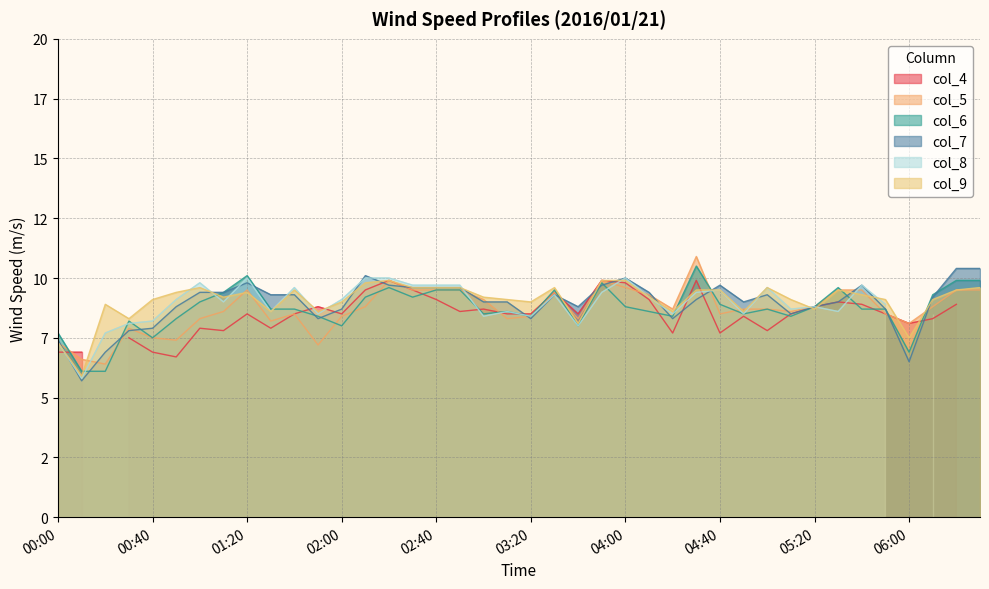

What position from the right is 03:50?

17